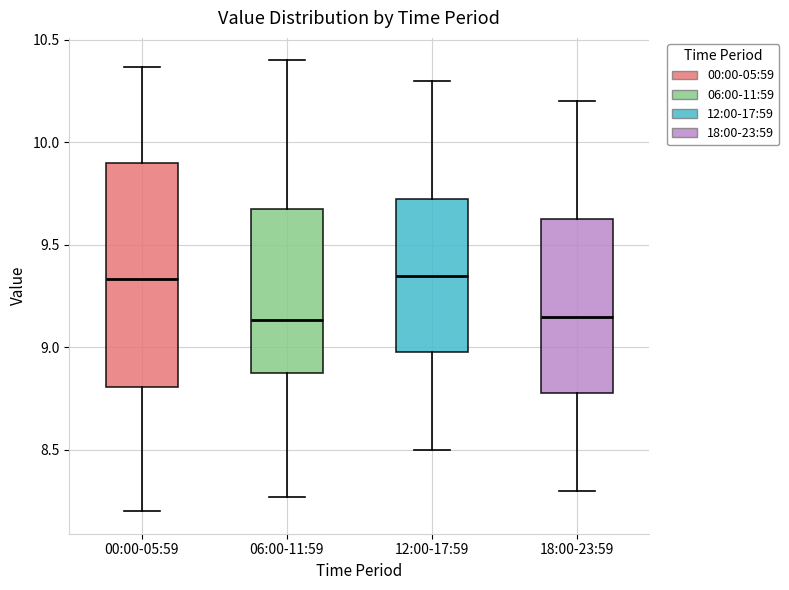

Where is the upper edge of the box for 12:00-17:59 on the y-axis? The values are not printed on the chart, so give them approximately, as read against the axis.

9.75